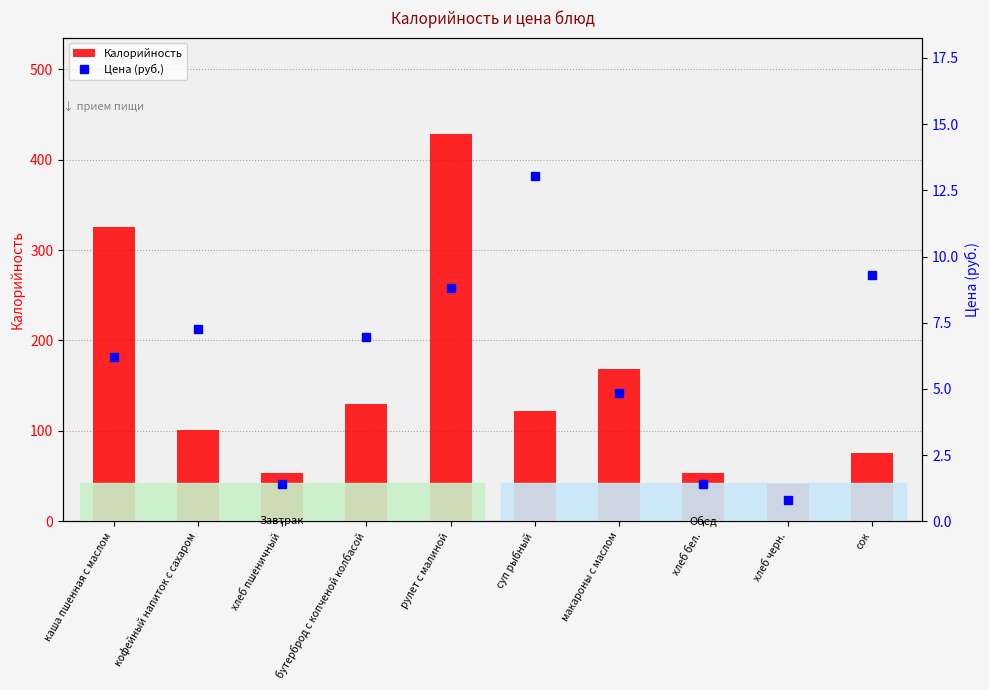

The Калорийность series shows 326.0 at каша пшенная с маслом. True or false?

True